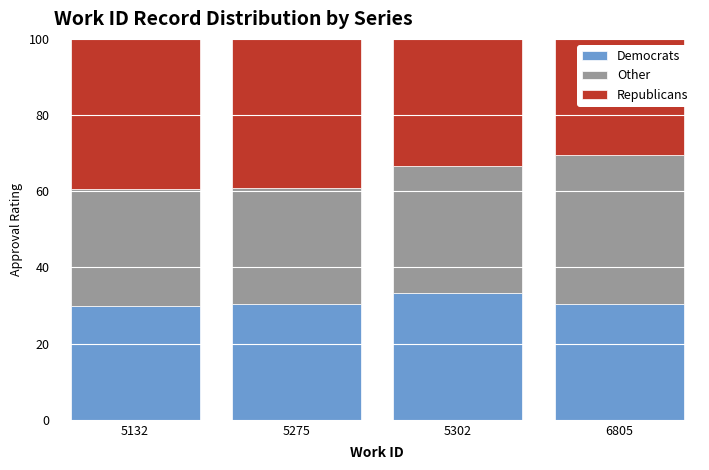

What is the minimum value for Democrats?

29.9